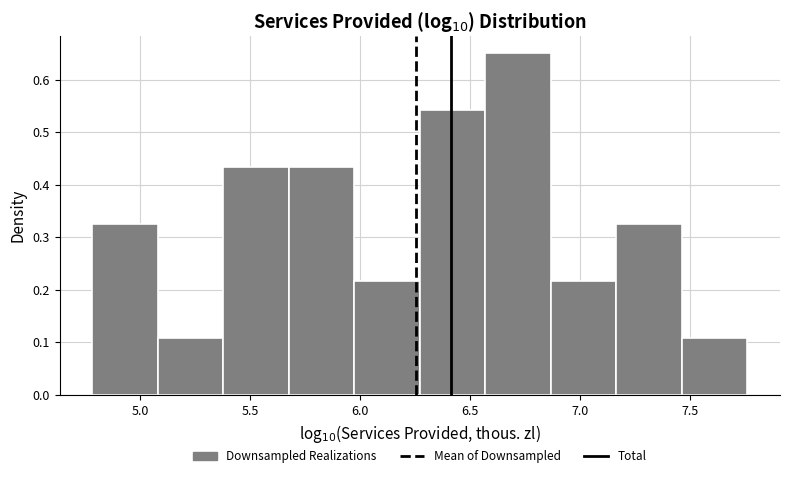

Reading left to right, list every bar in this chart as the range it spans on the x-axis followed by its height. Neither the bar edges nor the heights are printed on the chart, so give them approximately, as read against the axes.

4.80 to 5.10: 0.33
5.10 to 5.40: 0.11
5.40 to 5.70: 0.43
5.70 to 5.95: 0.43
5.95 to 6.25: 0.22
6.25 to 6.55: 0.54
6.55 to 6.85: 0.65
6.85 to 7.15: 0.22
7.15 to 7.45: 0.33
7.45 to 7.75: 0.11